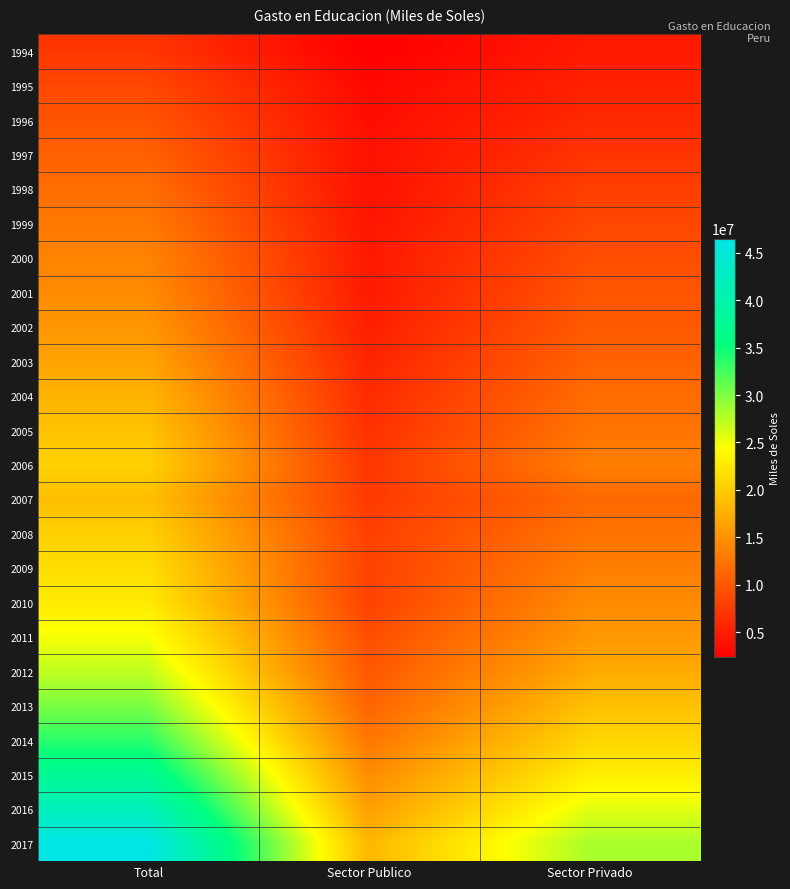

Which series has the largest total across all categories?

2017